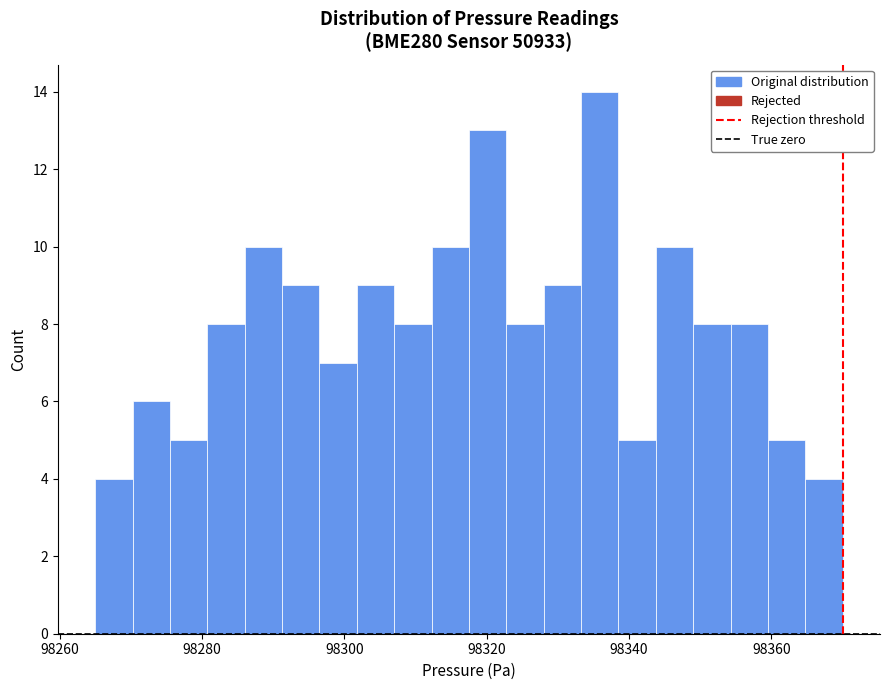

Around what value on the x-axis is the tallest bar? Give the approximate position of its centre, as read against the axis.

98336